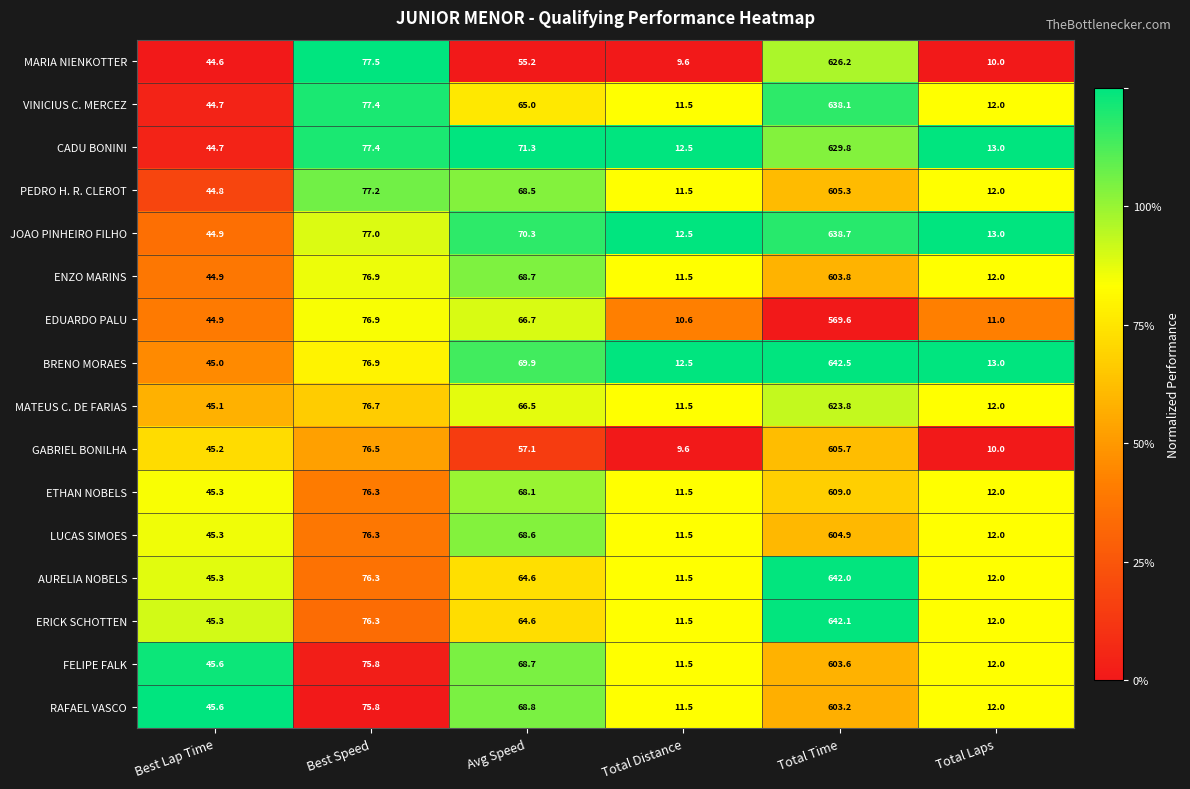

The value of ERICK SCHOTTEN at Best Lap Time is 45.3. True or false?

True